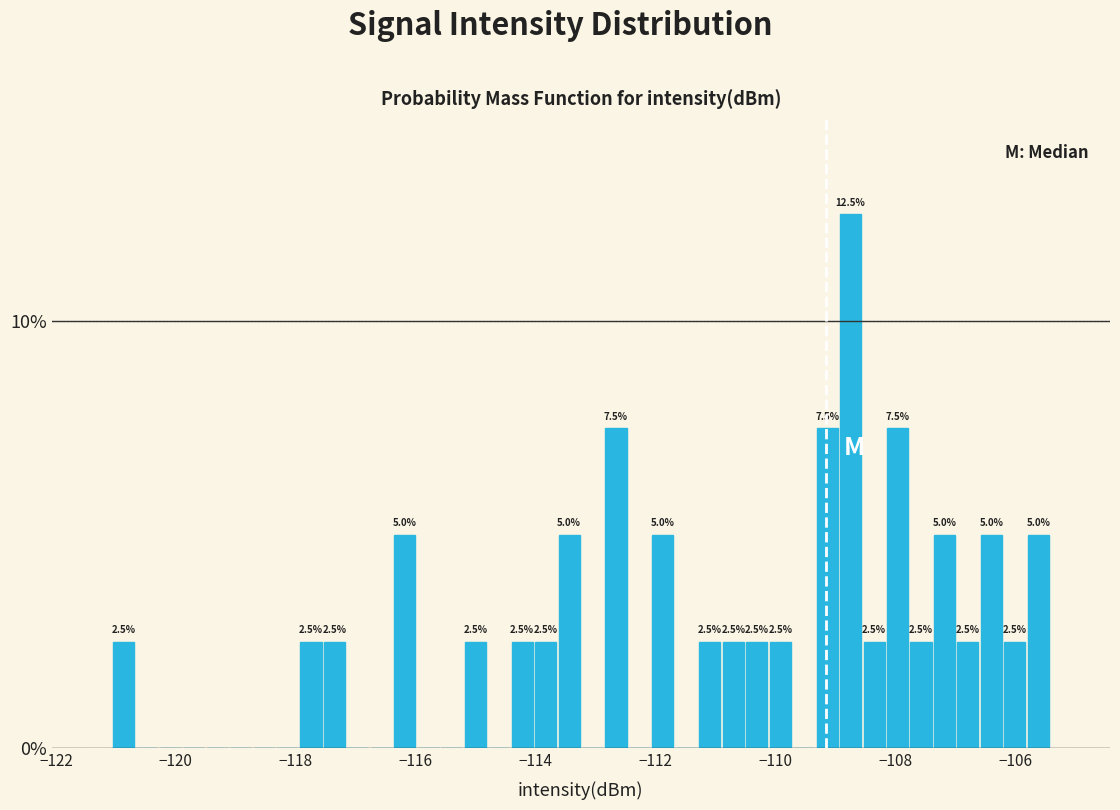

Around what value on the x-axis is the tallest bar? Give the approximate position of its centre, as read against the axis.

-108.8